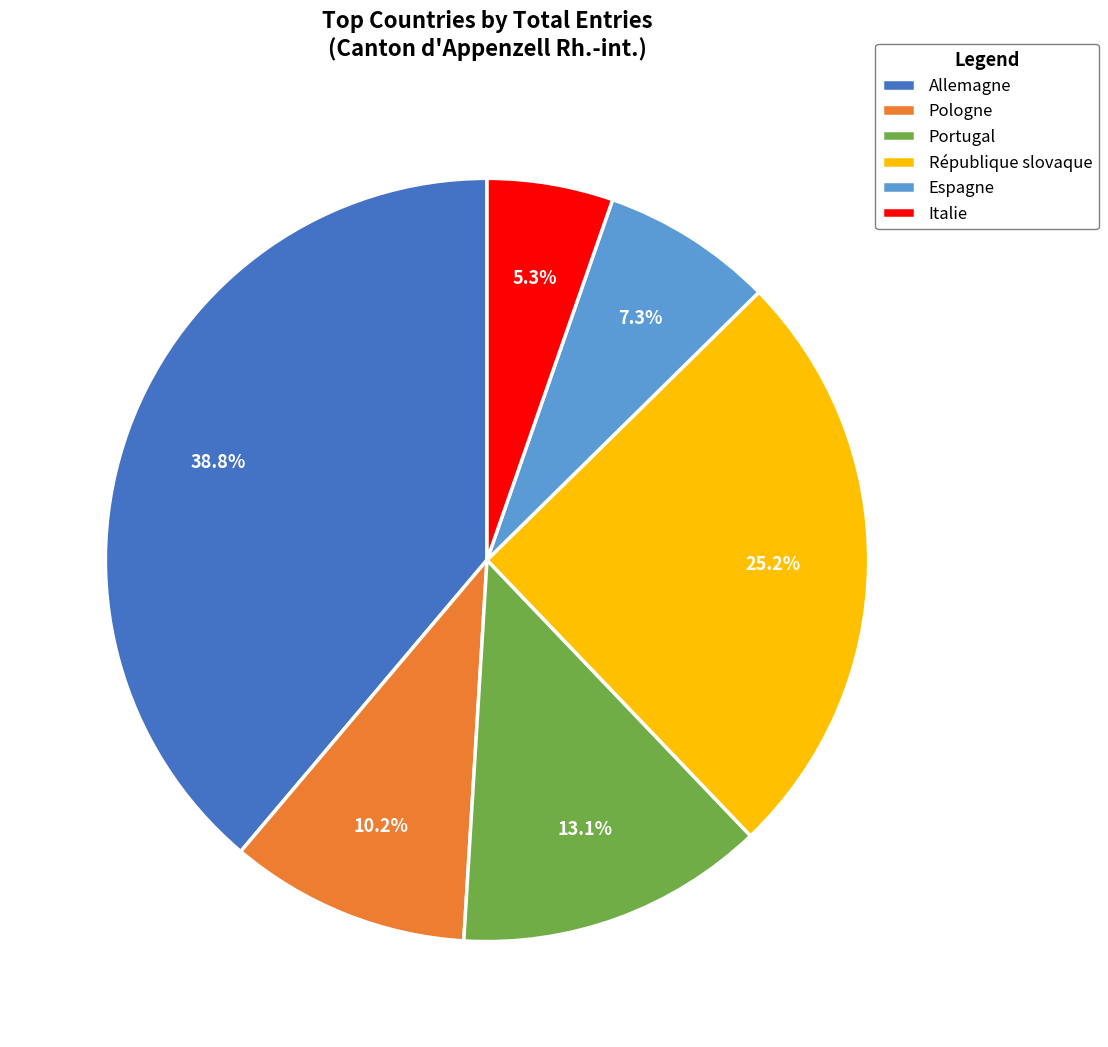

Between Allemagne and Italie, which is larger?

Allemagne